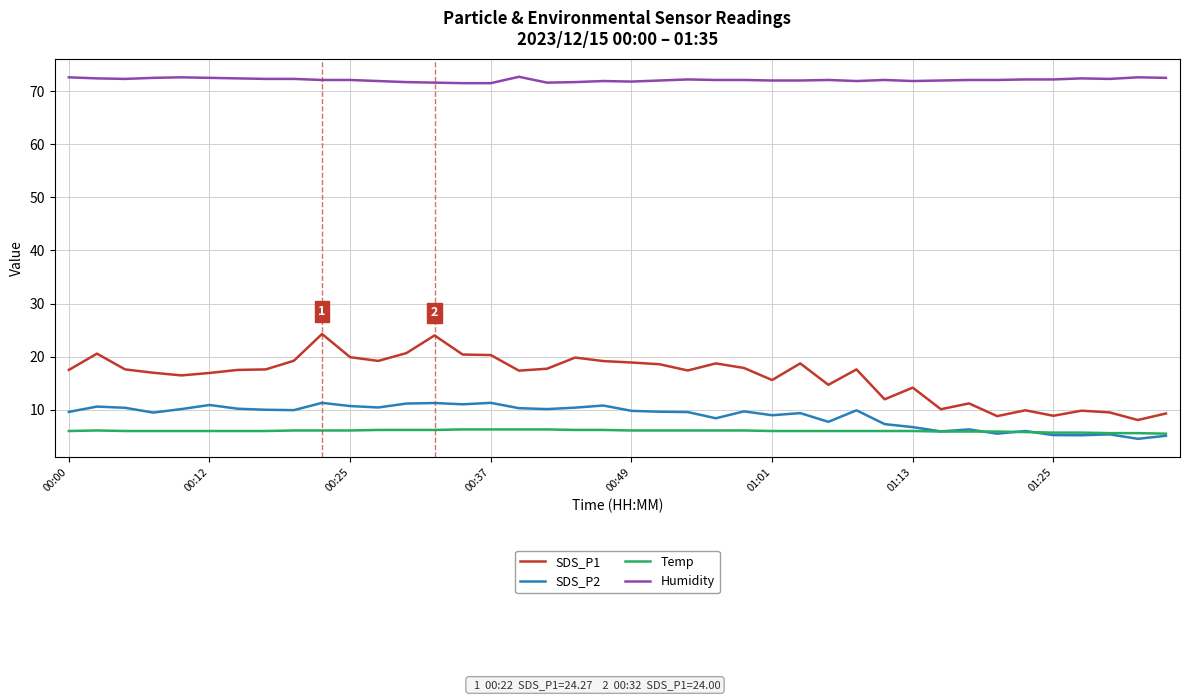

Which series has the largest total across all categories?

Humidity